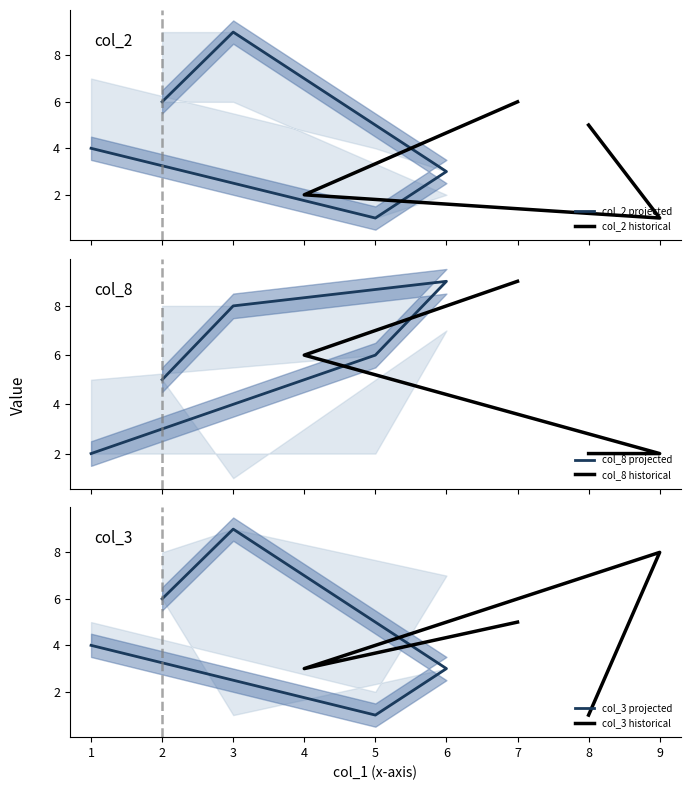

At which category does the chart reach its peak across all series?

7